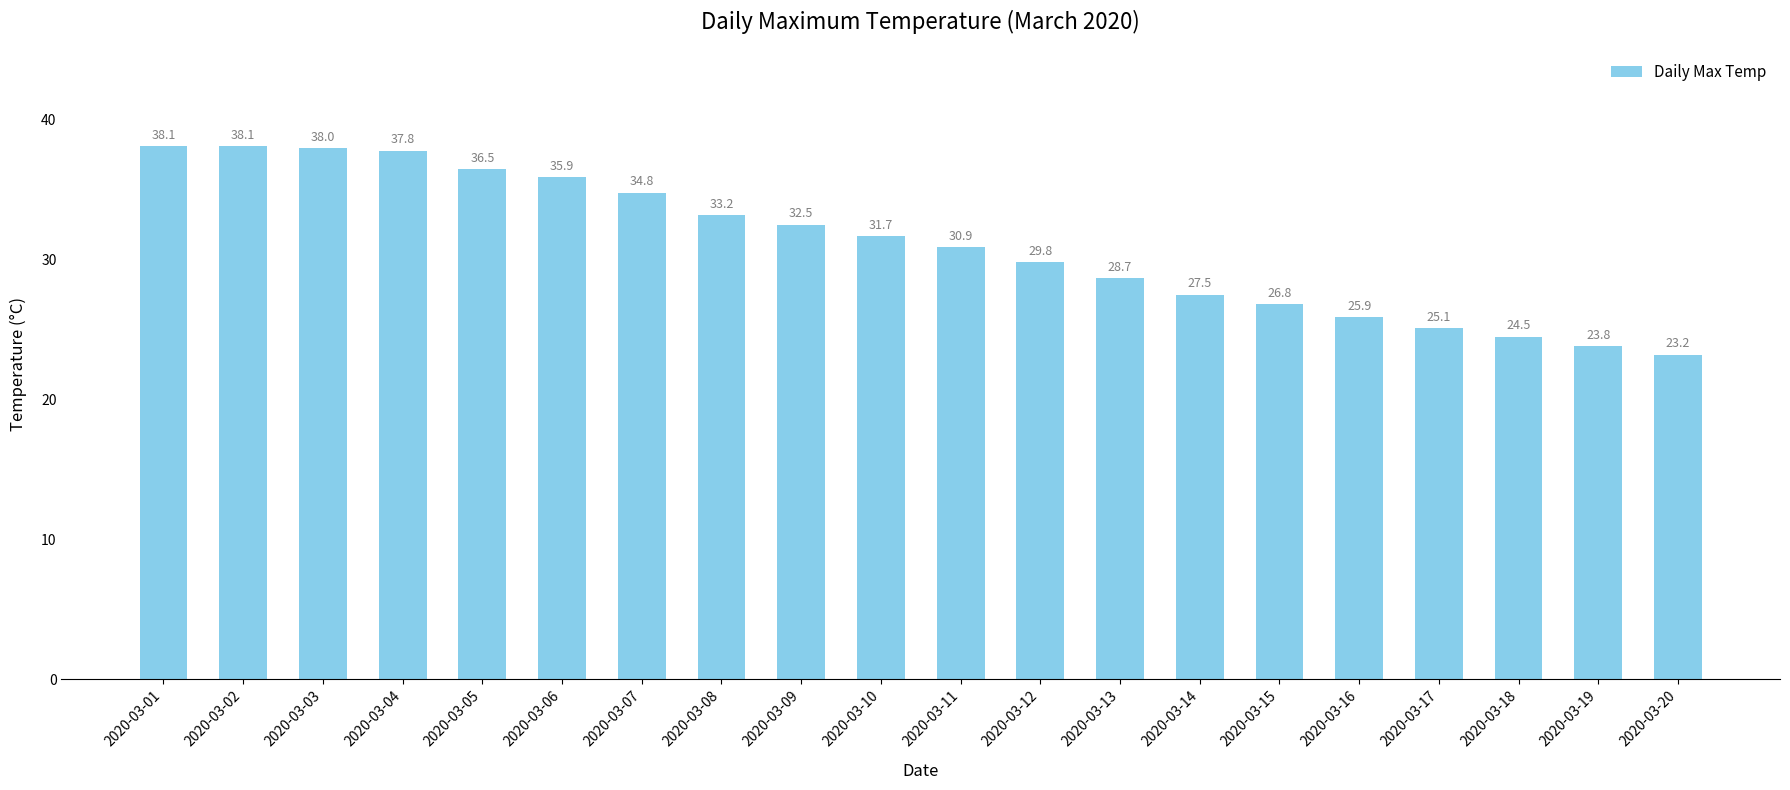

At which label is the value closest to 30?

2020-03-12